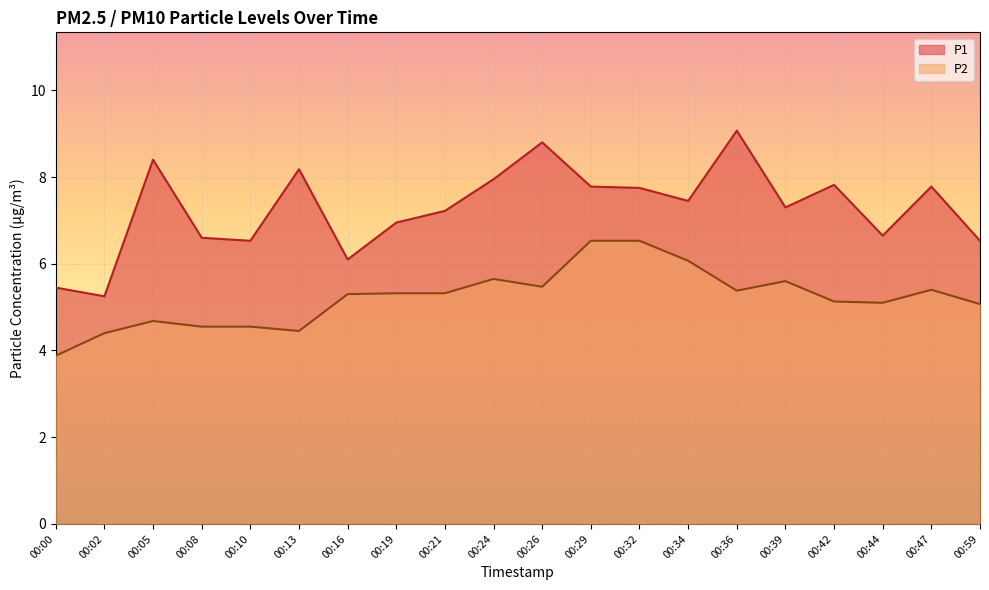

True or false: P1 has a value of 6.7 at 00:44.

True